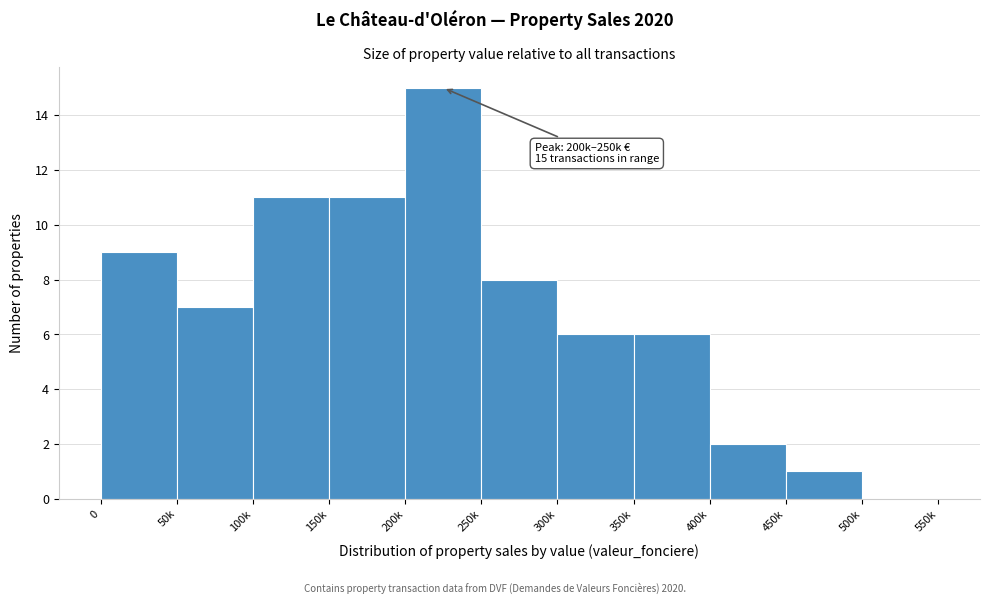

Reading left to right, transcribe all the data shown in this chart.

0=9	50k=7	100k=11	150k=11	200k=15	250k=8	300k=6	350k=6	400k=2	450k=1	500k=0